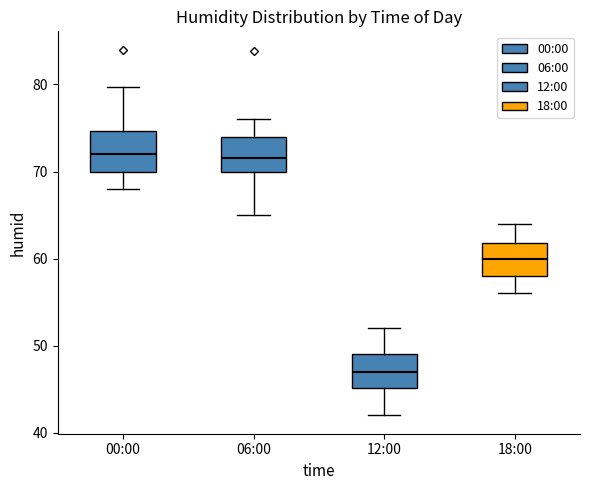

Reading left to right, read every box against the y-axis: the position of its median line, the range the box covers, and the ends of its whiskers. The values are not printed on the chart, so give them approximately, as read against the axis.

00:00: median 72, box 70 to 75, whiskers 68 to 80
06:00: median 72, box 70 to 74, whiskers 65 to 76
12:00: median 47, box 45 to 49, whiskers 42 to 52
18:00: median 60, box 58 to 62, whiskers 56 to 64